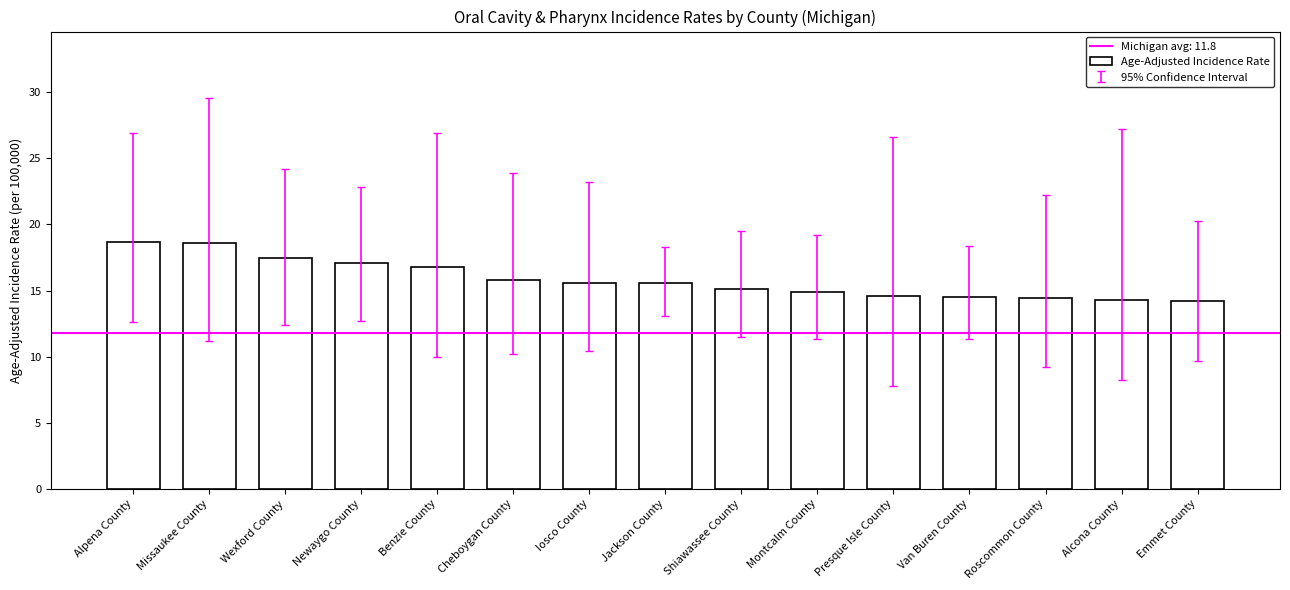

What is the minimum value shown in the chart?

14.2